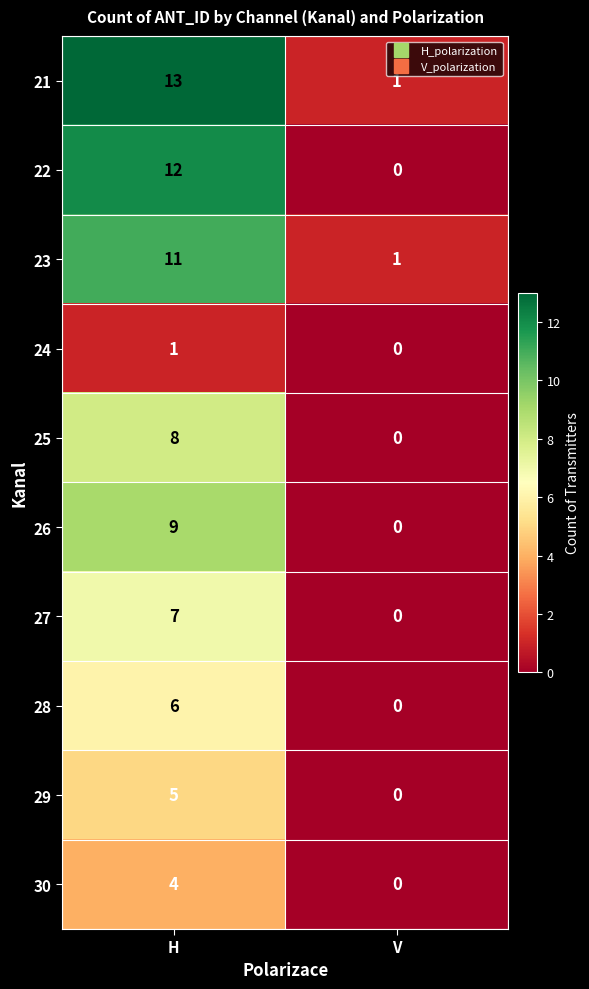

What is the total value across all series at H?

76